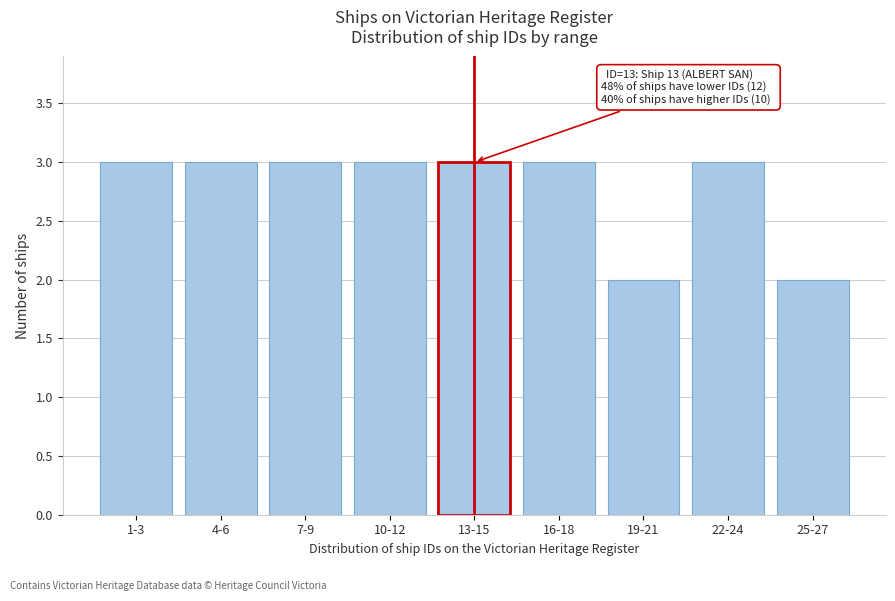

Reading right to left, extract all data points from this chart.

2	3	2	3	3	3	3	3	3